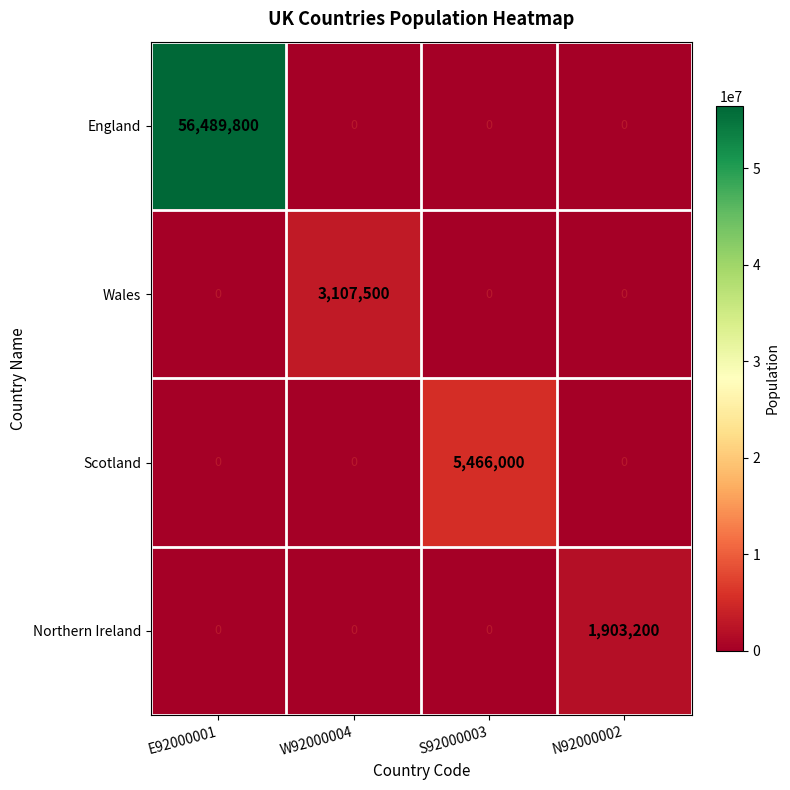

What is the spread (max minus min) of values at W92000004?

3107500